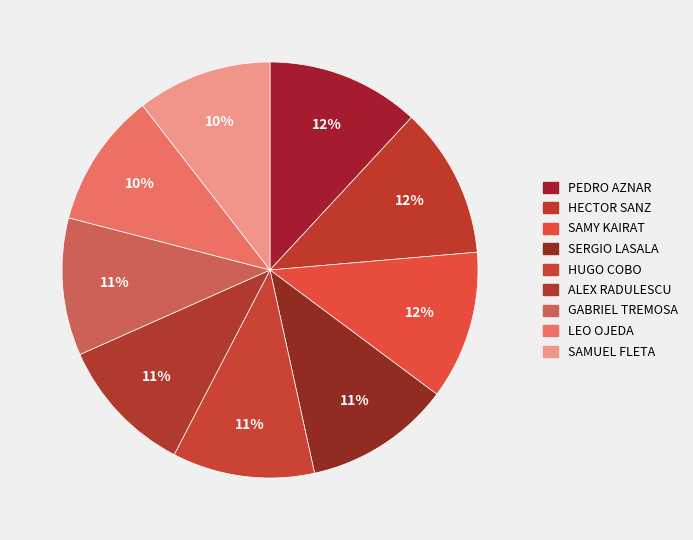

True or false: LEO OJEDA accounts for 10% of the total.

True